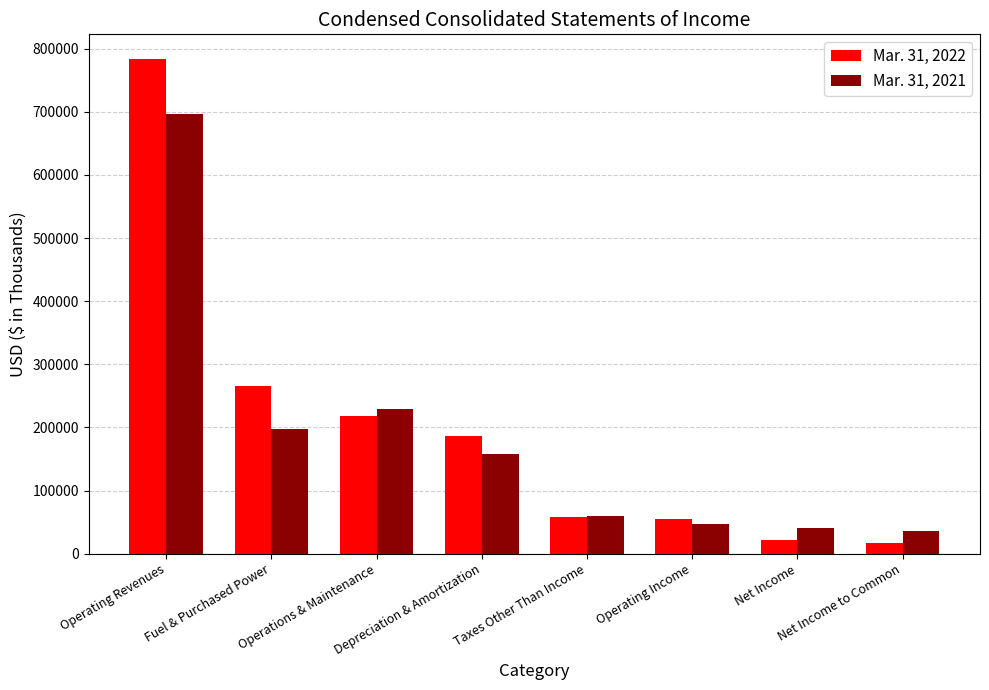

What is the highest value of the Mar. 31, 2022 series?

783531